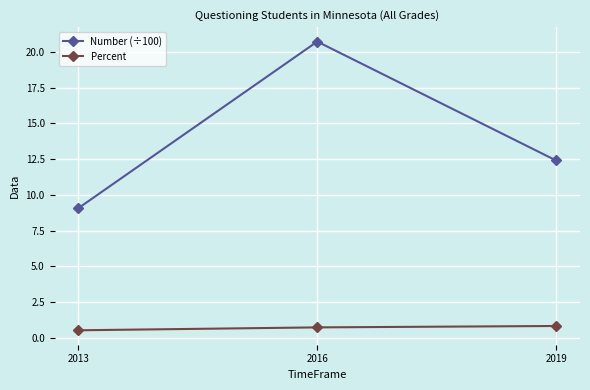

The value of Percent at 2019 is 0.8. True or false?

True